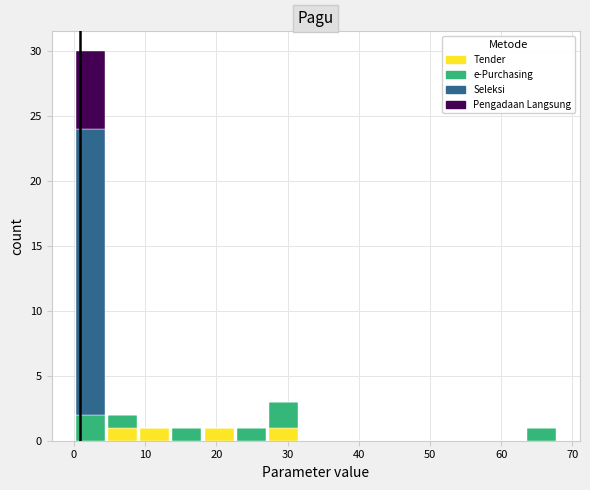

What is the total height of the stacked bar covering 27 to 32 on the x-axis? Neither the bar edges nor the heights are printed on the chart, so give them approximately, as read against the axes.

3